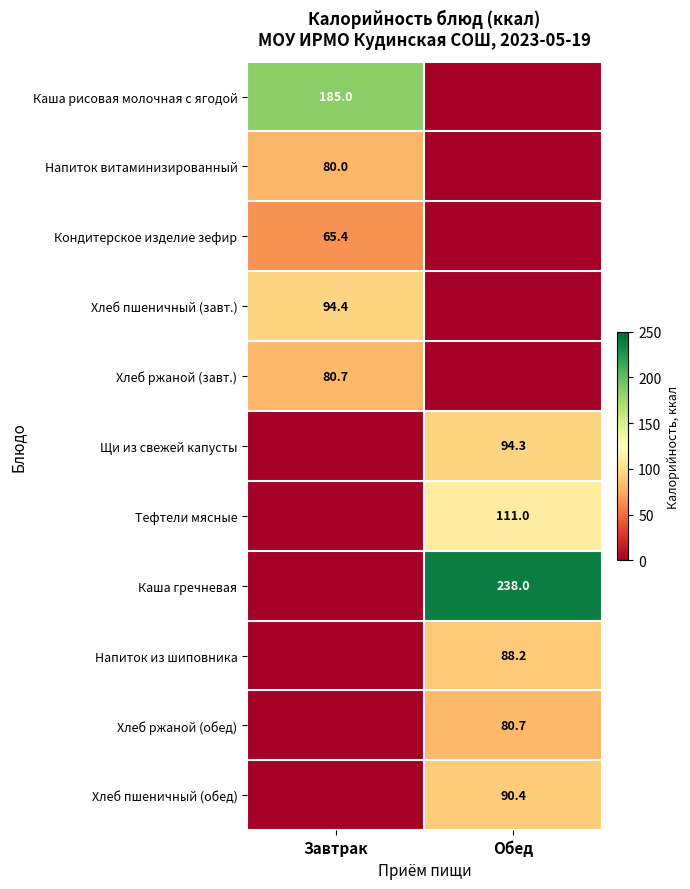

At how many categories does at least one series exceed 37?

2